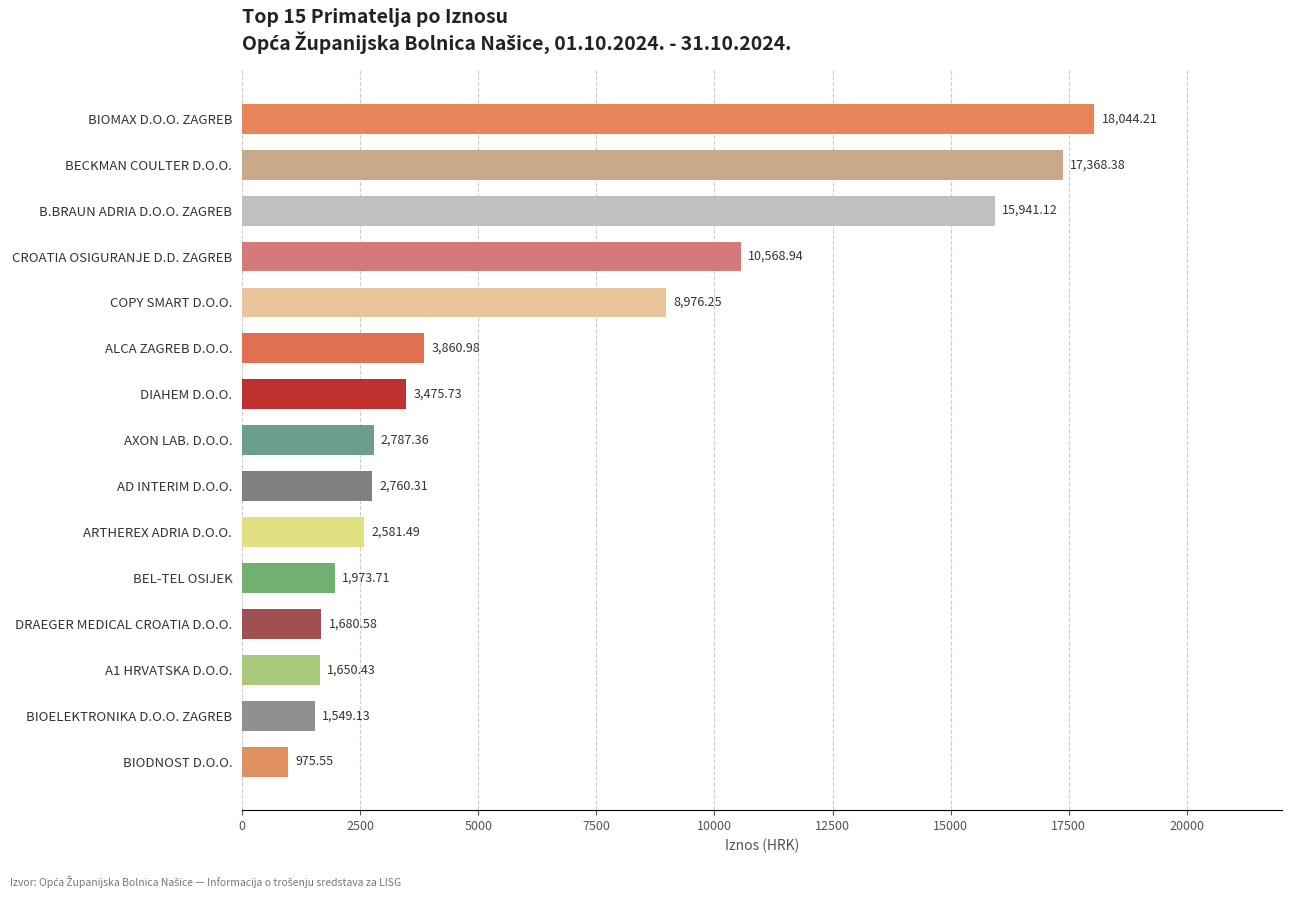

At which category does the chart reach its peak across all series?

BIOMAX D.O.O. ZAGREB